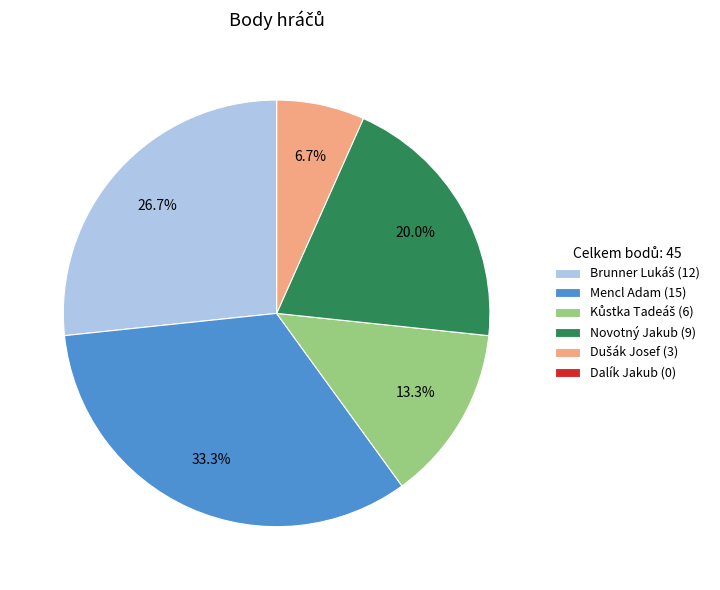

Is there any slice that represents more than half of the pie?

No